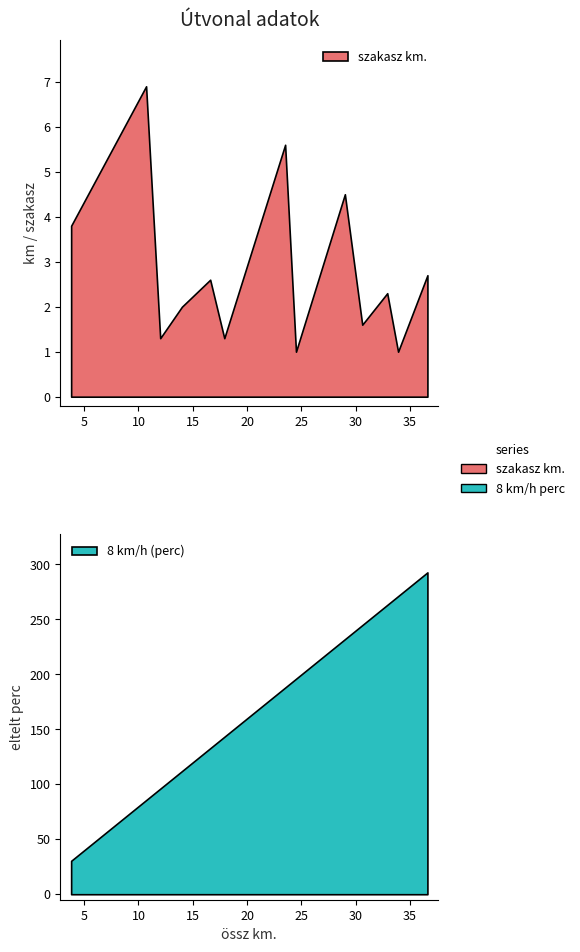

True or false: szakasz km. has a value of 2.0 at Cserepes-kő-barlang.

True